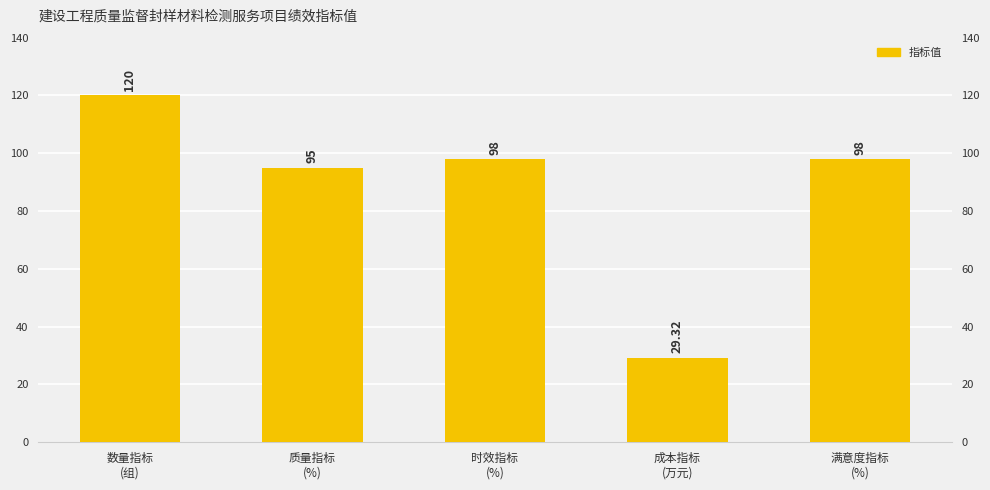

Which has a higher value, 质量指标
(%) or 数量指标
(组)?

数量指标
(组)